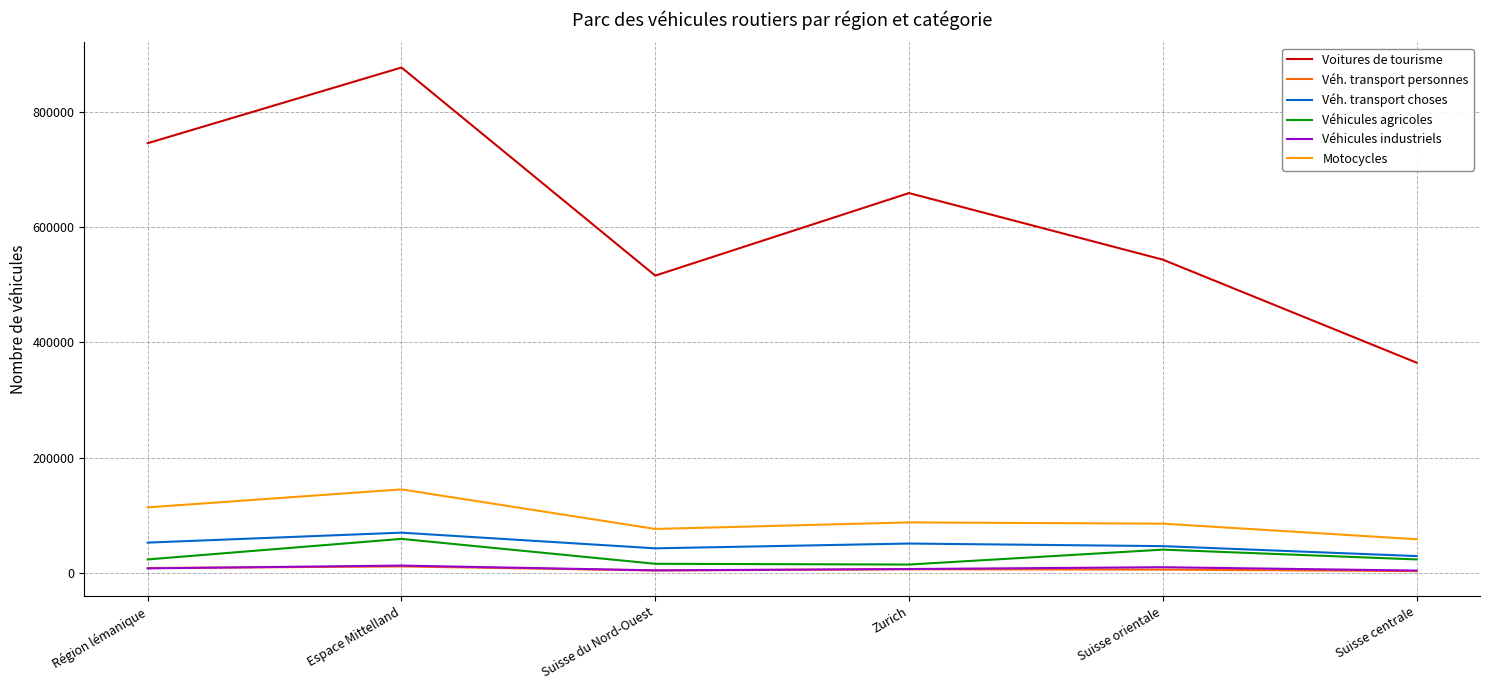

Which series has the largest range (max minus min)?

Voitures de tourisme